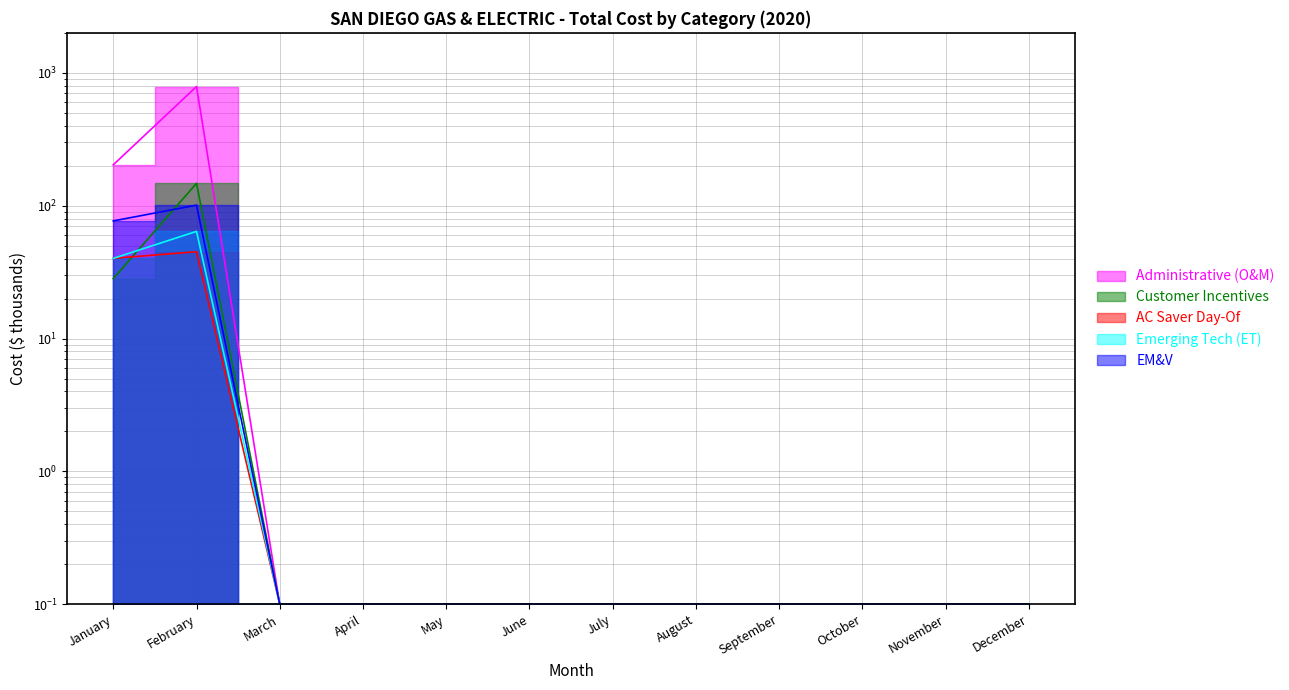

After their last crossing, which series has the higher values: Customer Incentives or EM&V?

Customer Incentives